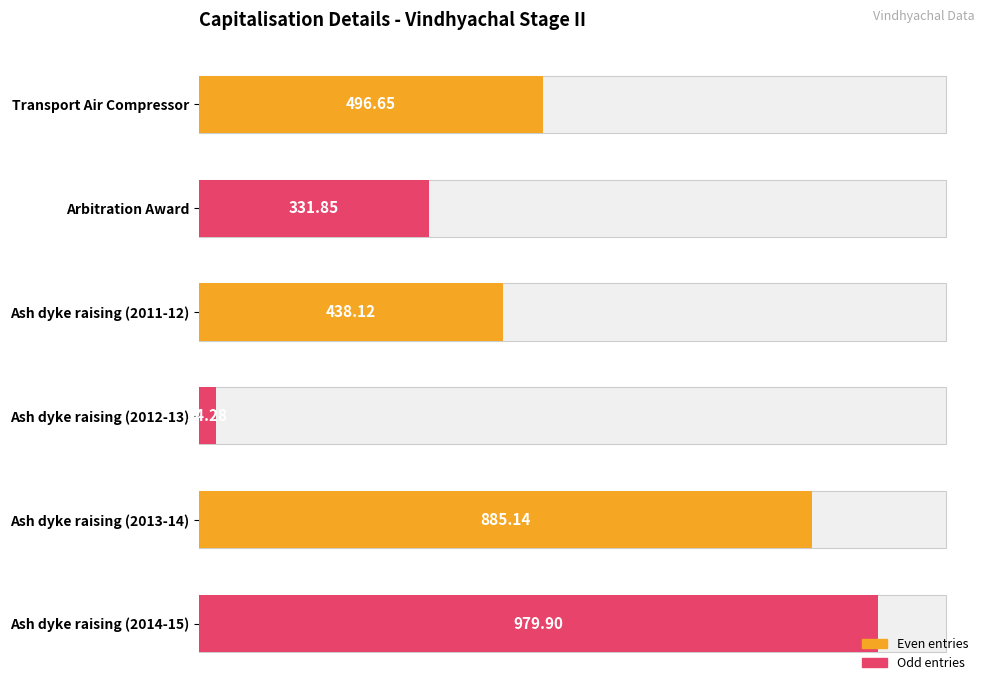

Are the bars horizontal?

Yes